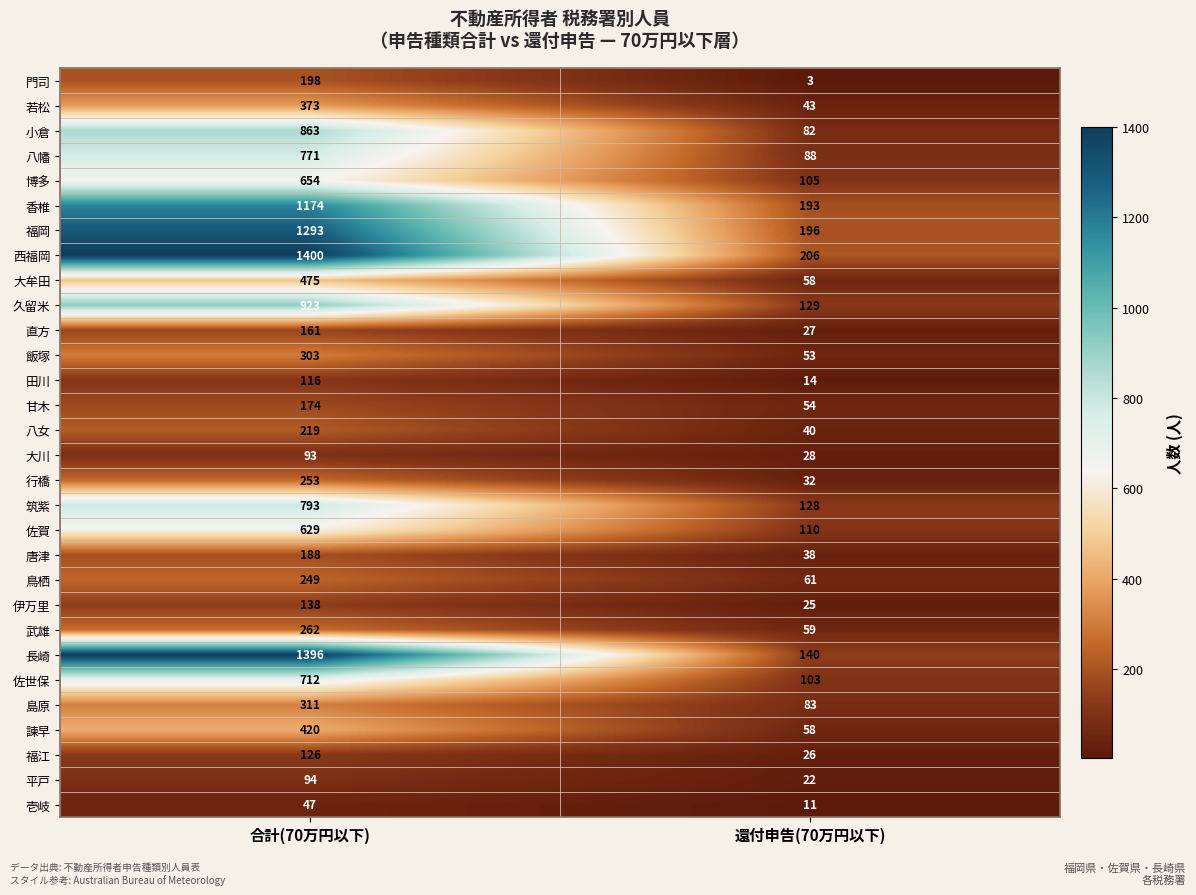

What is the difference between the 飯塚 values at 還付申告(70万円以下) and 合計(70万円以下)?

250